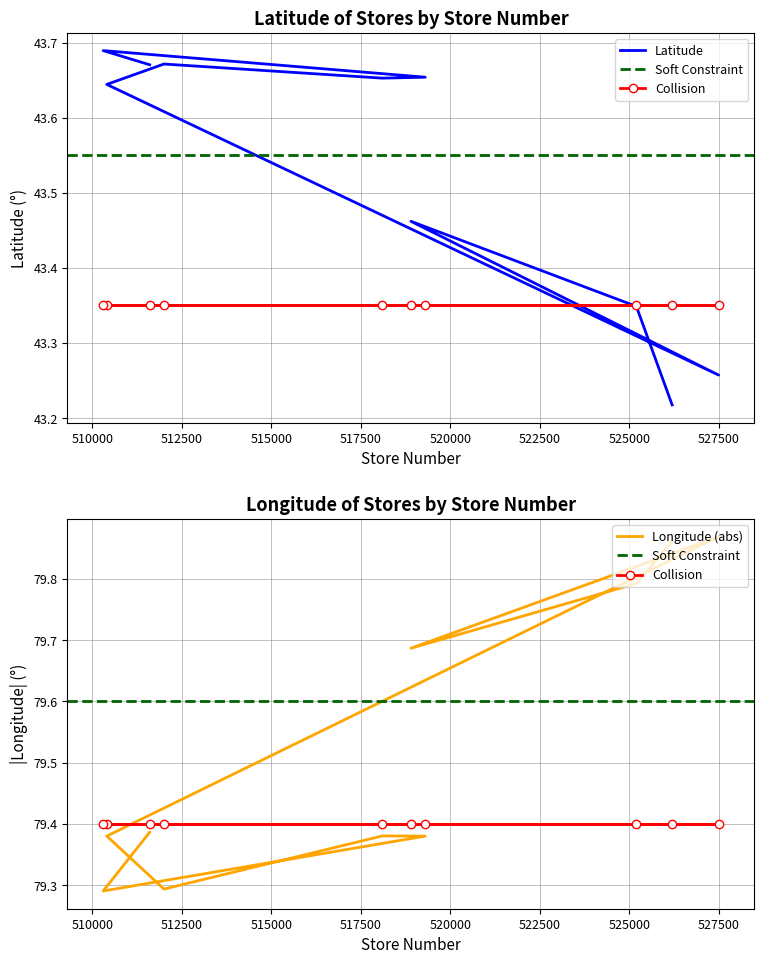

What is the approximate value of latitude at 518900?

43.5